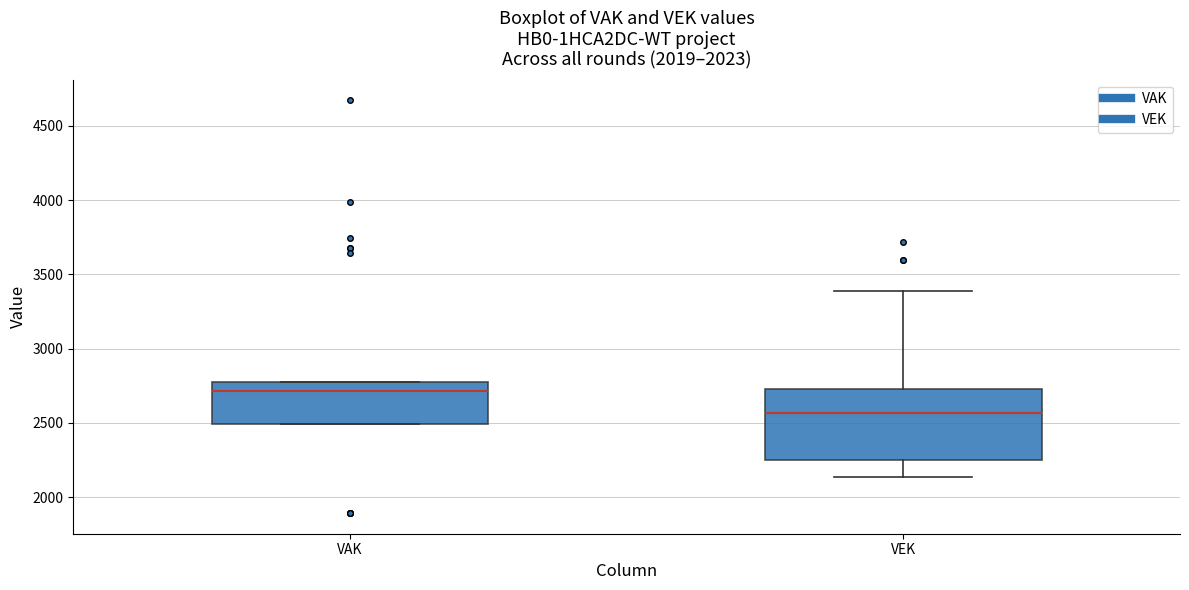

Reading left to right, read every box against the y-axis: the position of its median line, the range the box covers, and the ends of its whiskers. The values are not printed on the chart, so give them approximately, as read against the axis.

VAK: median 2700, box 2500 to 2750, whiskers 2500 to 2750
VEK: median 2550, box 2250 to 2750, whiskers 2150 to 3400